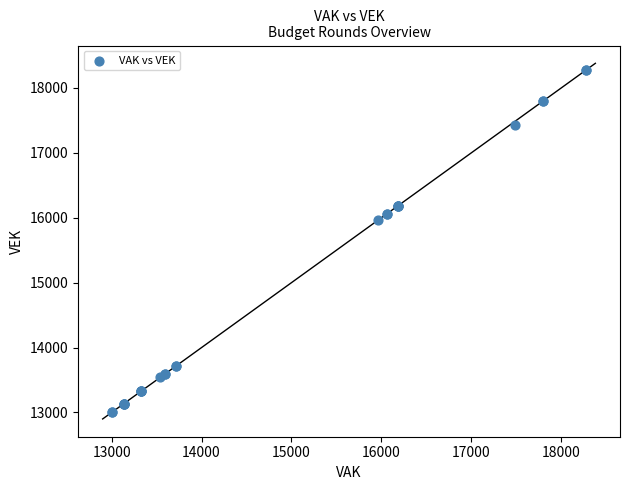

What Y value in the scatter plot is closest to 15640?

15965